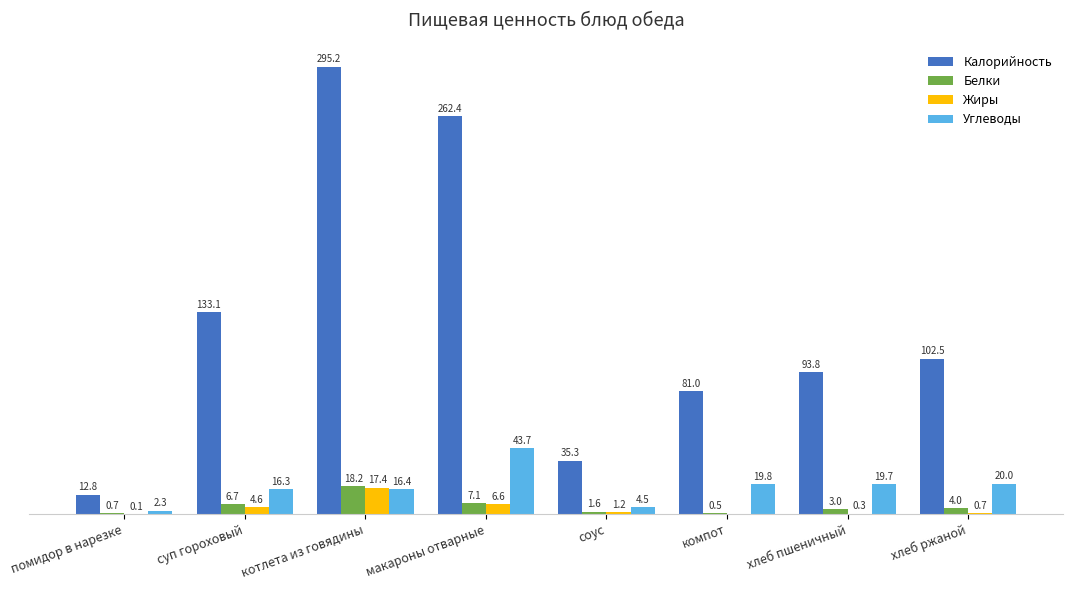

Are the bars grouped side by side (vs. stacked)?

Yes